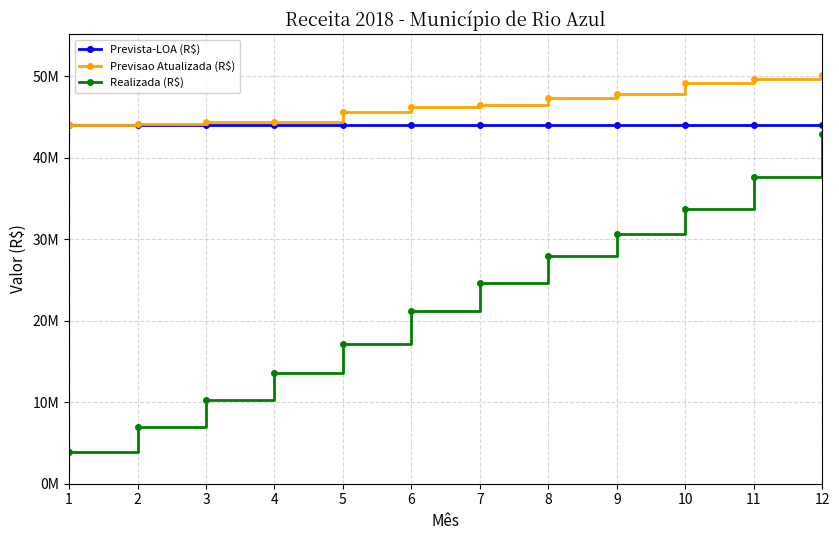

Is the value of Realizada (R$) at 10 greater than the value of Previsao Atualizada (R$) at 7?

No